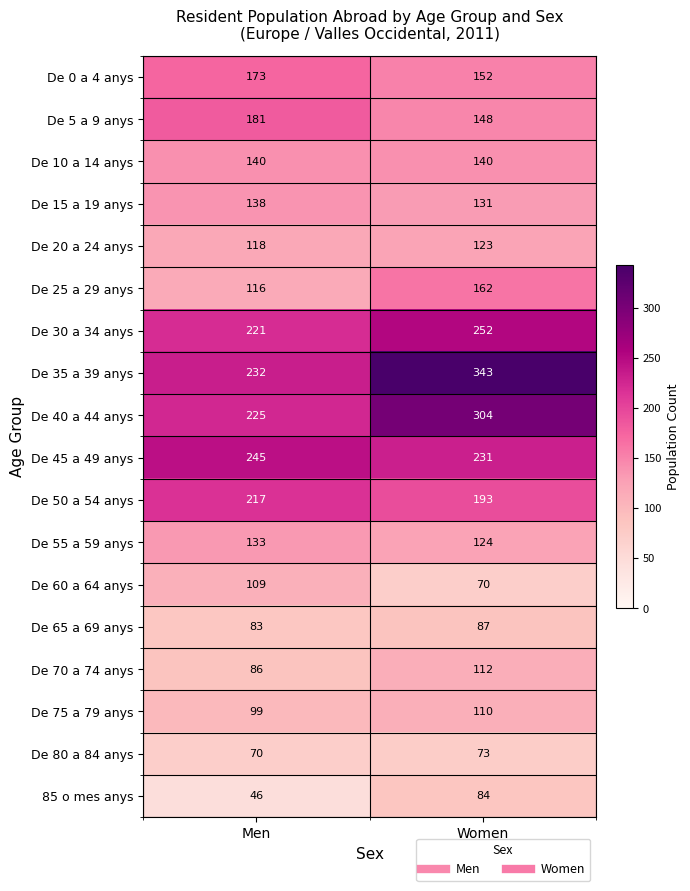

At how many categories does at least one series exceed 56?

2